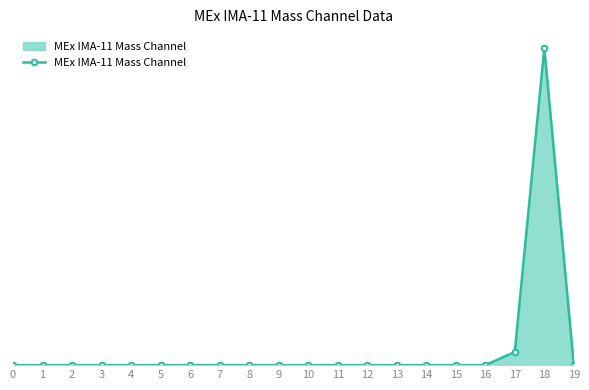

Between 6 and 8, which is larger?

6